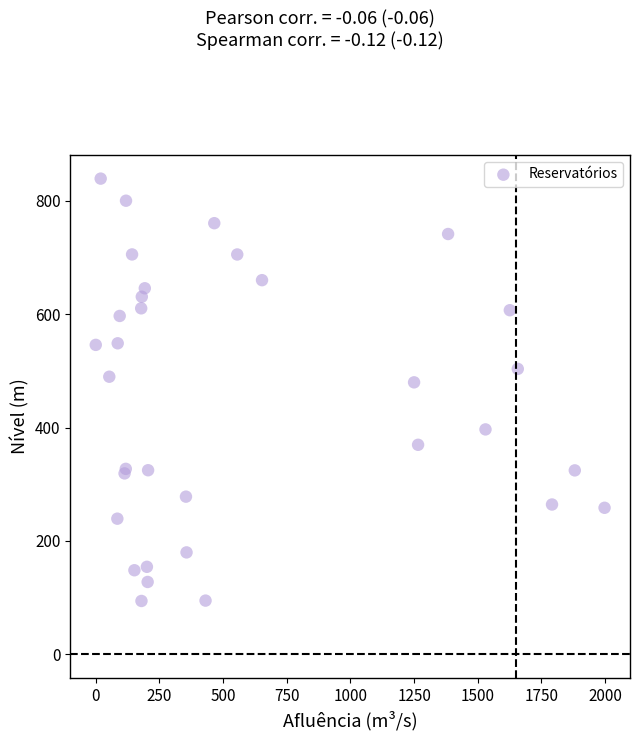

What Y value in the scatter plot is closest to 466?

479.8